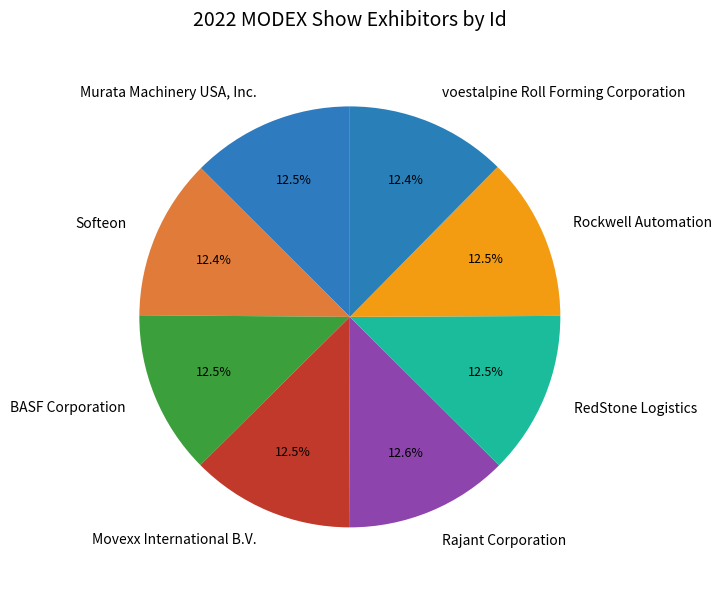

The Movexx International B.V. slice represents 19% of the pie. True or false?

False